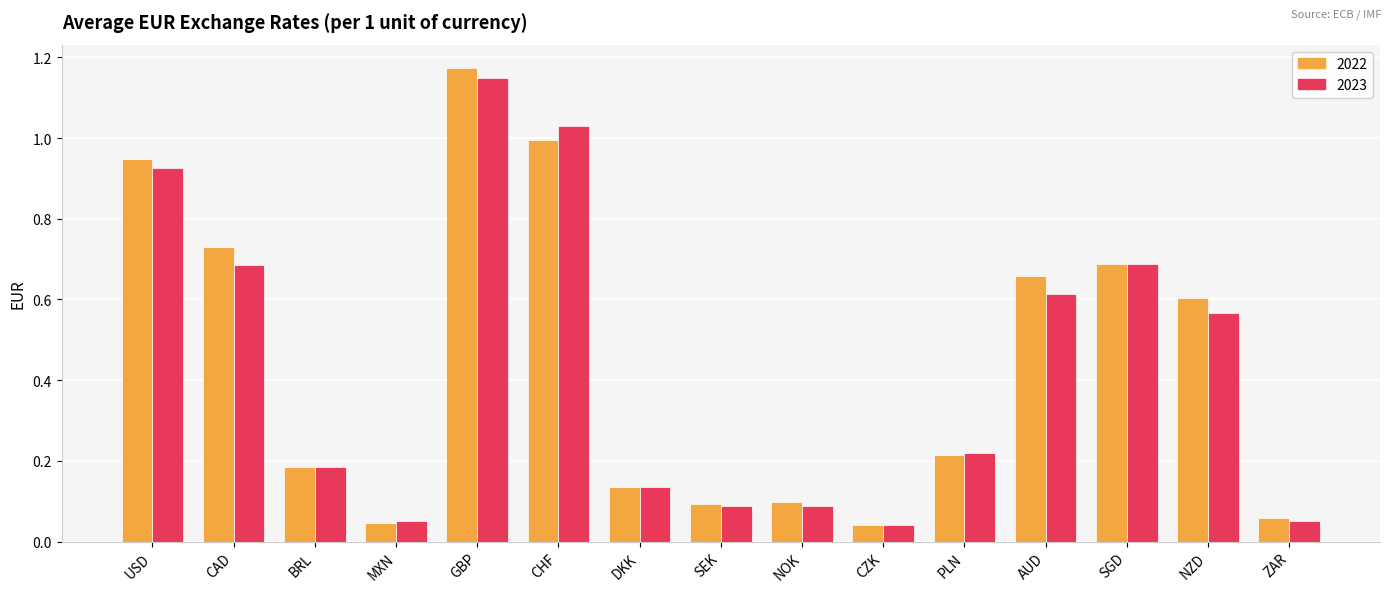

What position from the left is CAD?

2